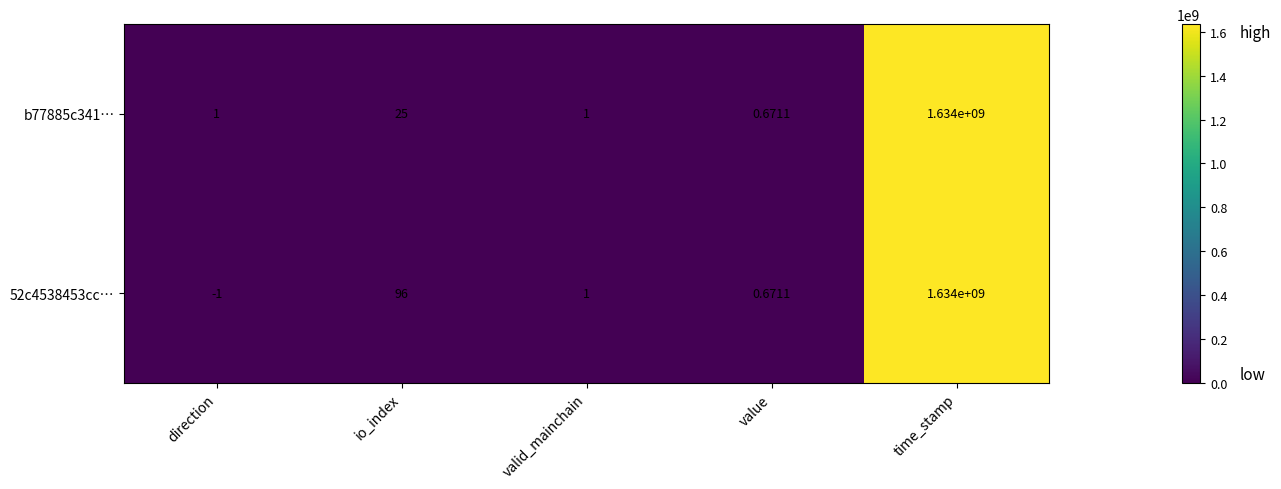

Rank the categories by 52c4538453cc… value from lowest to highest.

direction, value, valid_mainchain, io_index, time_stamp